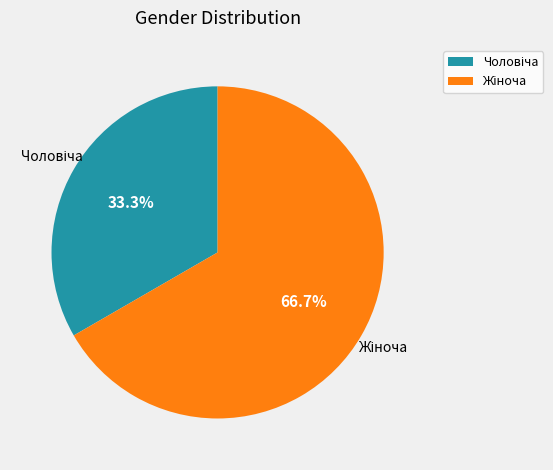

Is there any slice that represents more than half of the pie?

Yes